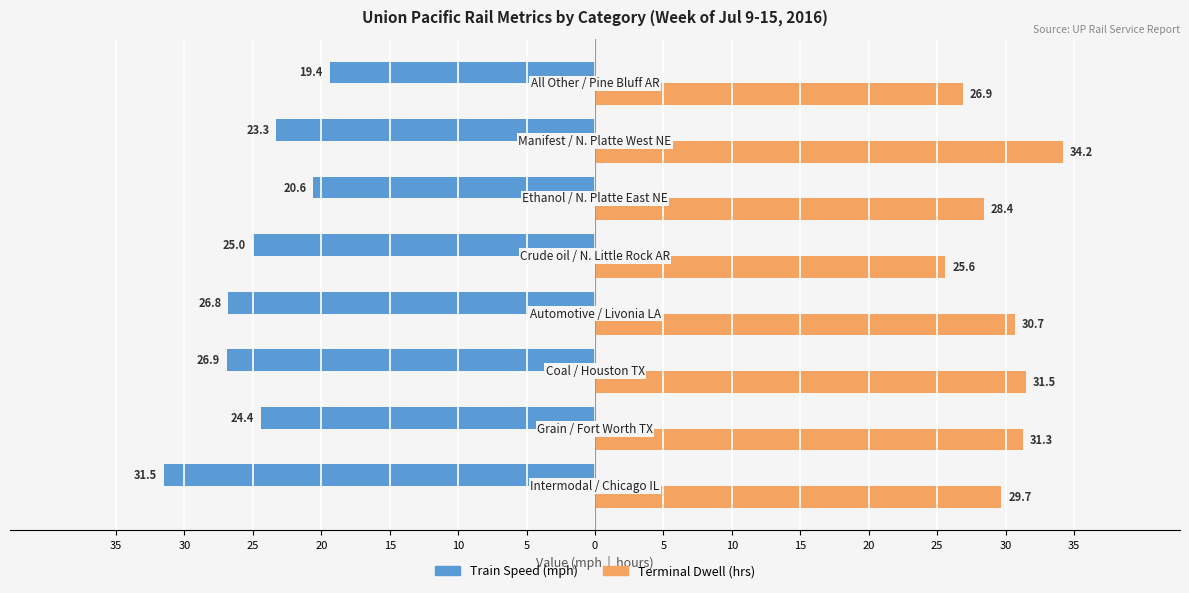

What are all the series names shown in the legend?

Train Speed (mph), Terminal Dwell (hrs)